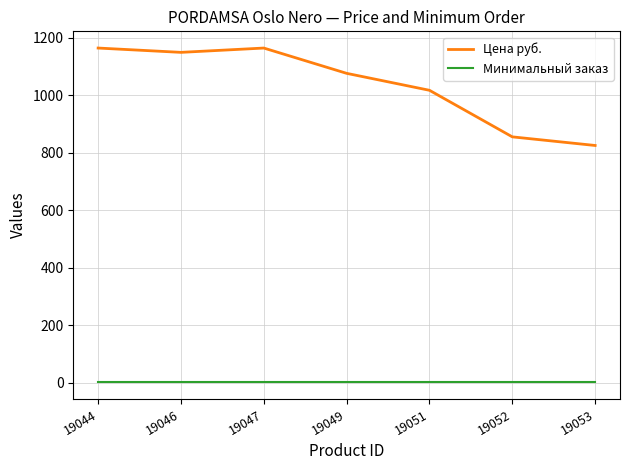

Which series has the largest total across all categories?

Цена руб.